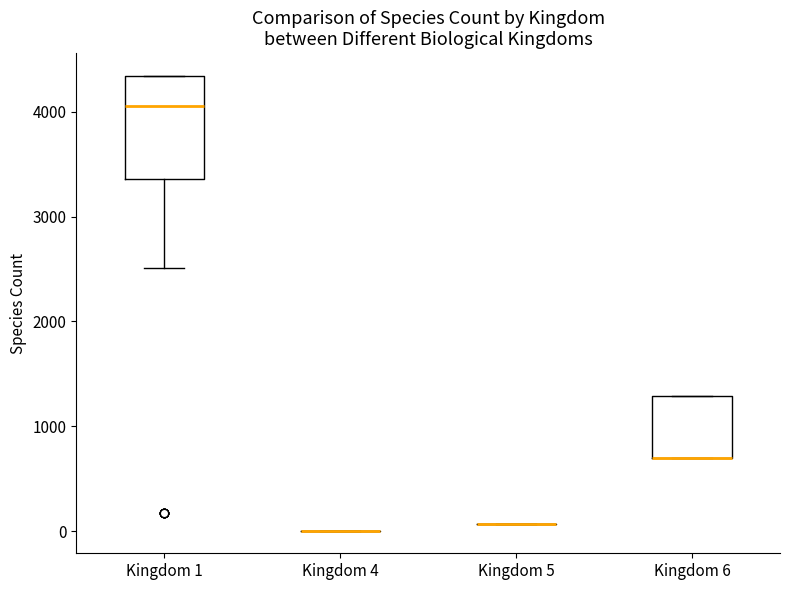

Where is the lower edge of the box for Kingdom 1 on the y-axis? The values are not printed on the chart, so give them approximately, as read against the axis.

3400